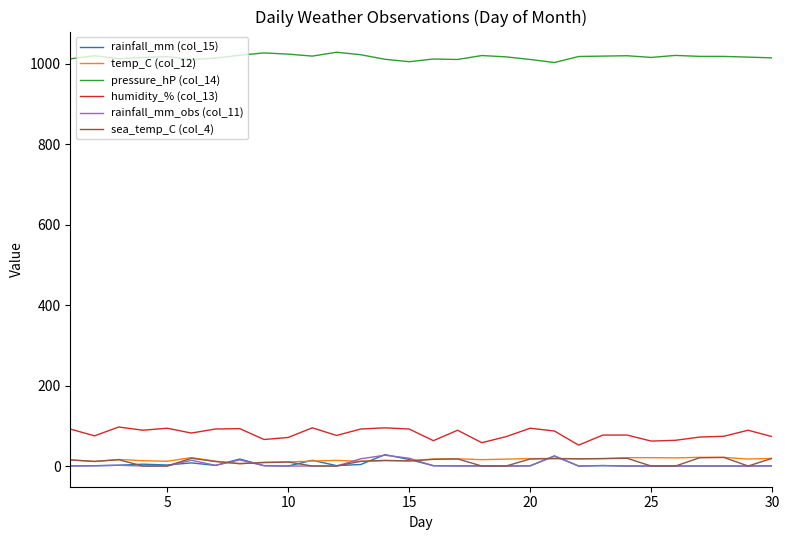

What is the difference between the maximum and minimum values in the humidity_% (col_13) series?

45.0